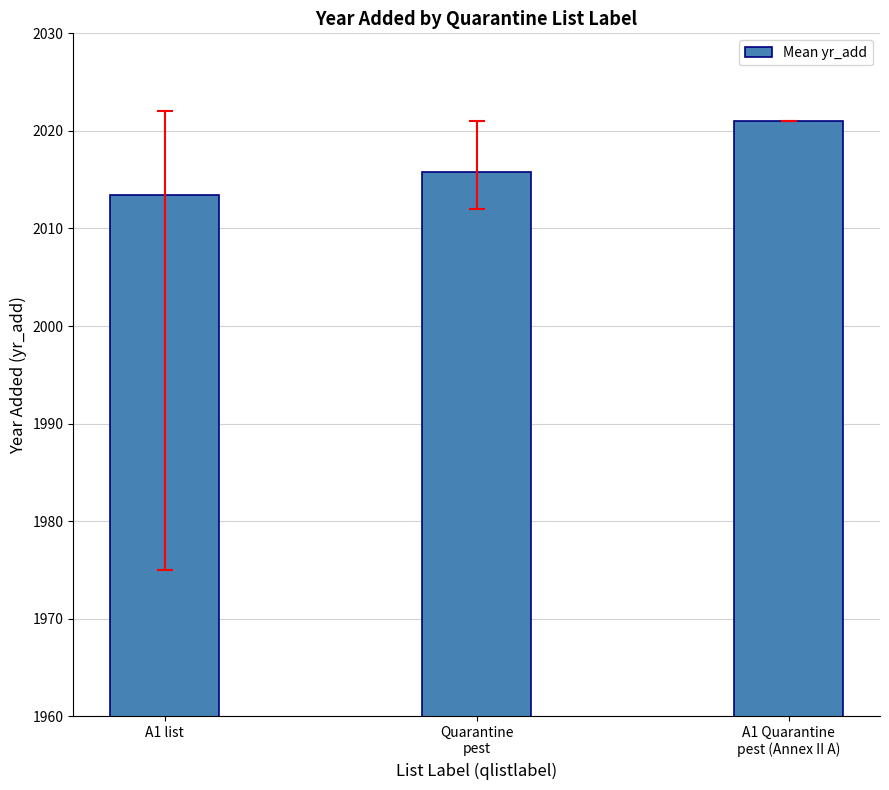

The value at Quarantine
pest is 427.7. True or false?

False